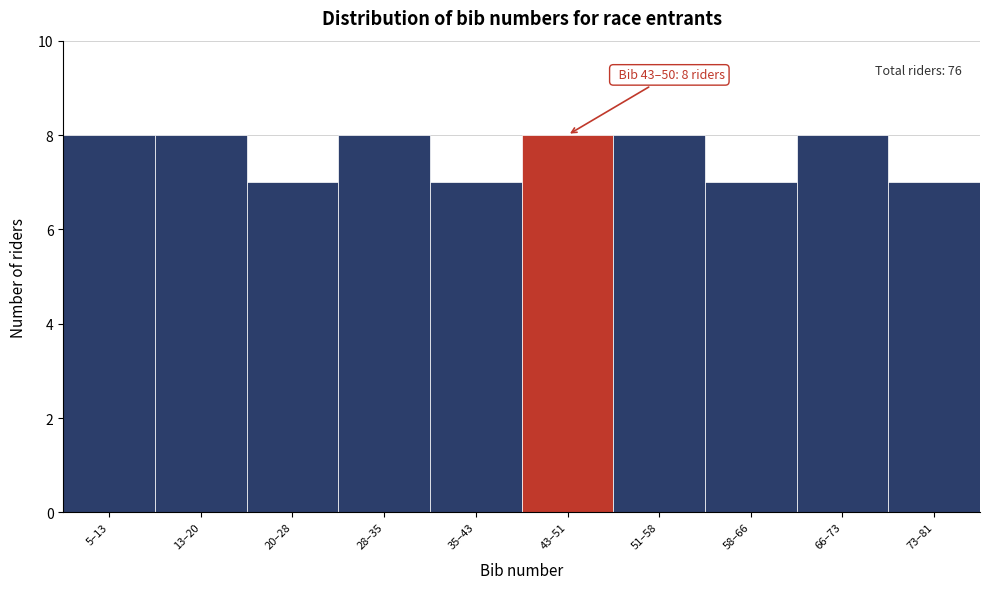

Reading left to right, extract all data points from this chart.

5–13=8	13–20=8	20–28=7	28–35=8	35–43=7	43–51=8	51–58=8	58–66=7	66–73=8	73–81=7